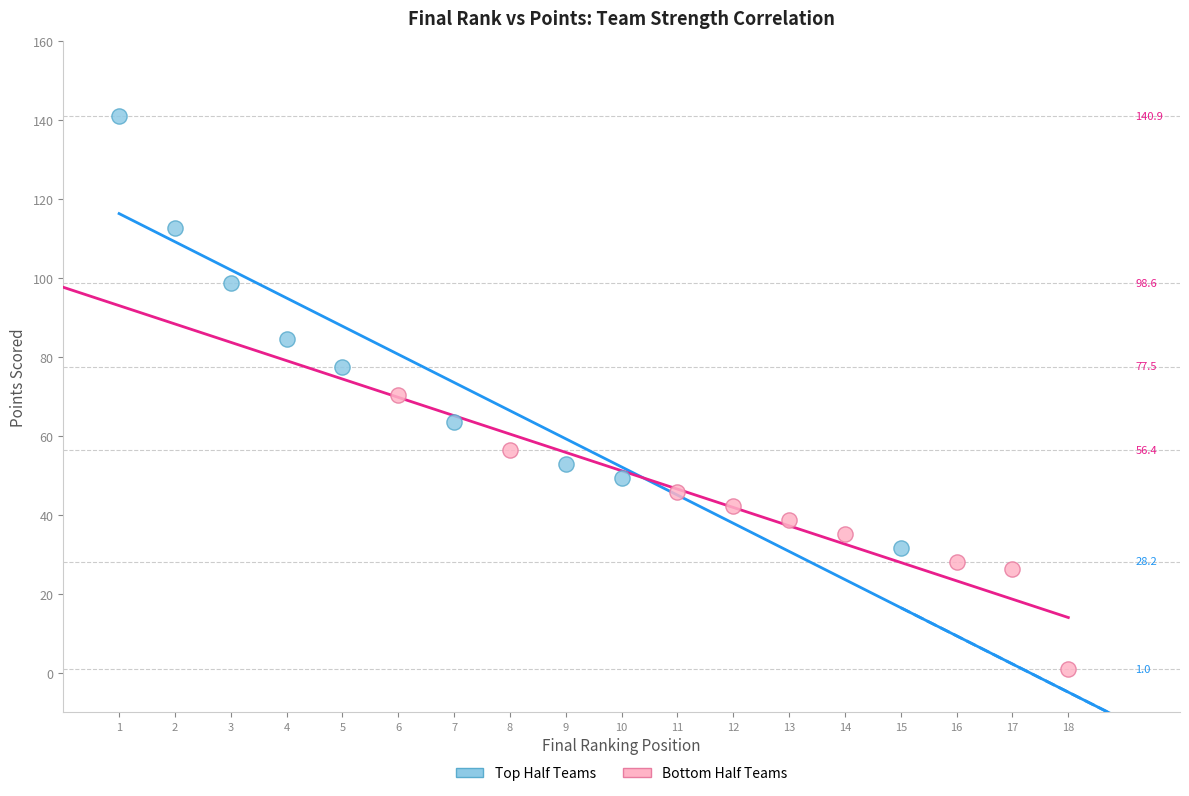

Which series contains the highest Y value?

Top Half Teams